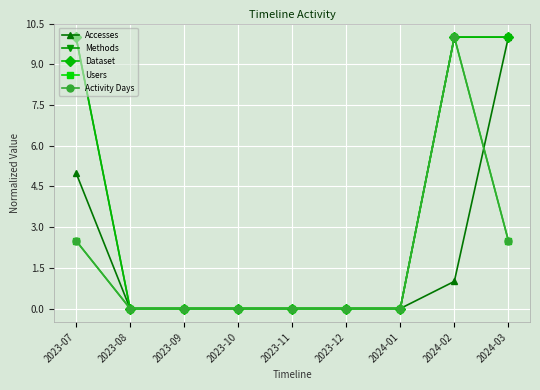

What position from the right is 2023-07?

9